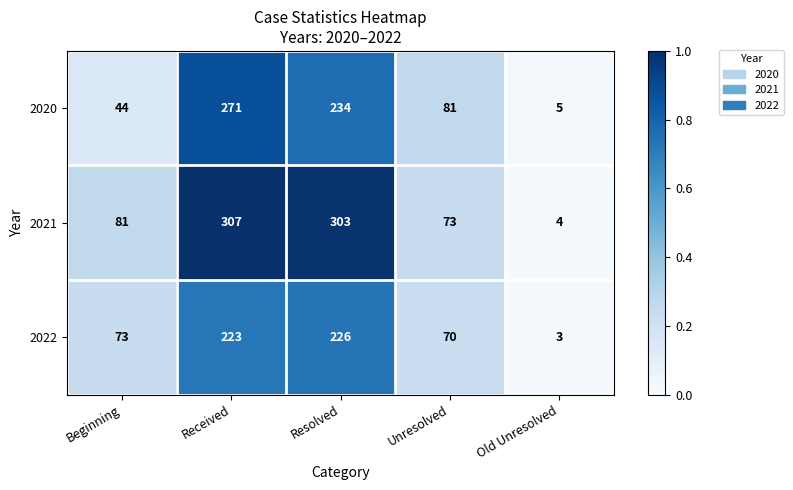

What is the difference between the maximum and minimum values in the 2020 series?

266